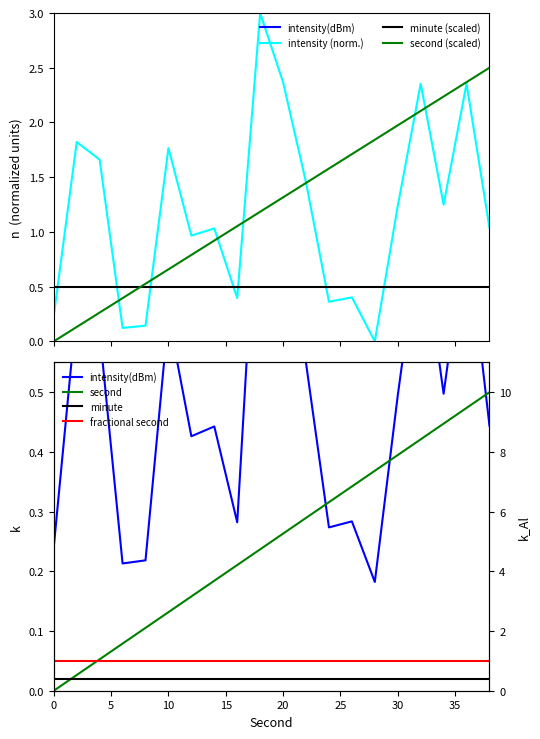

The value of intensity(dBm) at 6 is -135.7. True or false?

True